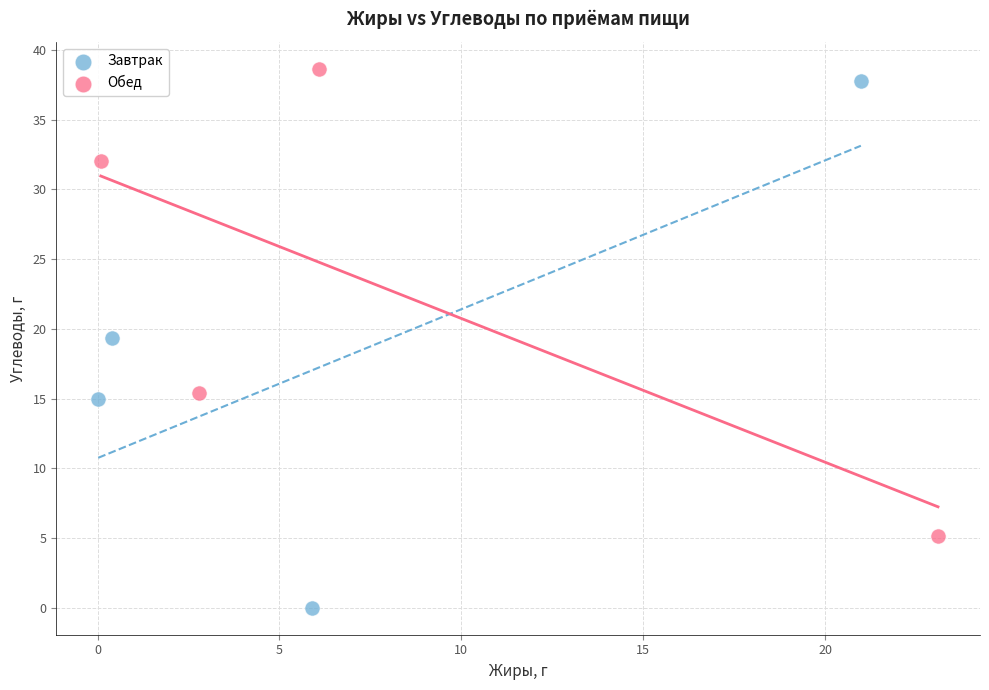

Which series contains the highest Y value?

Обед